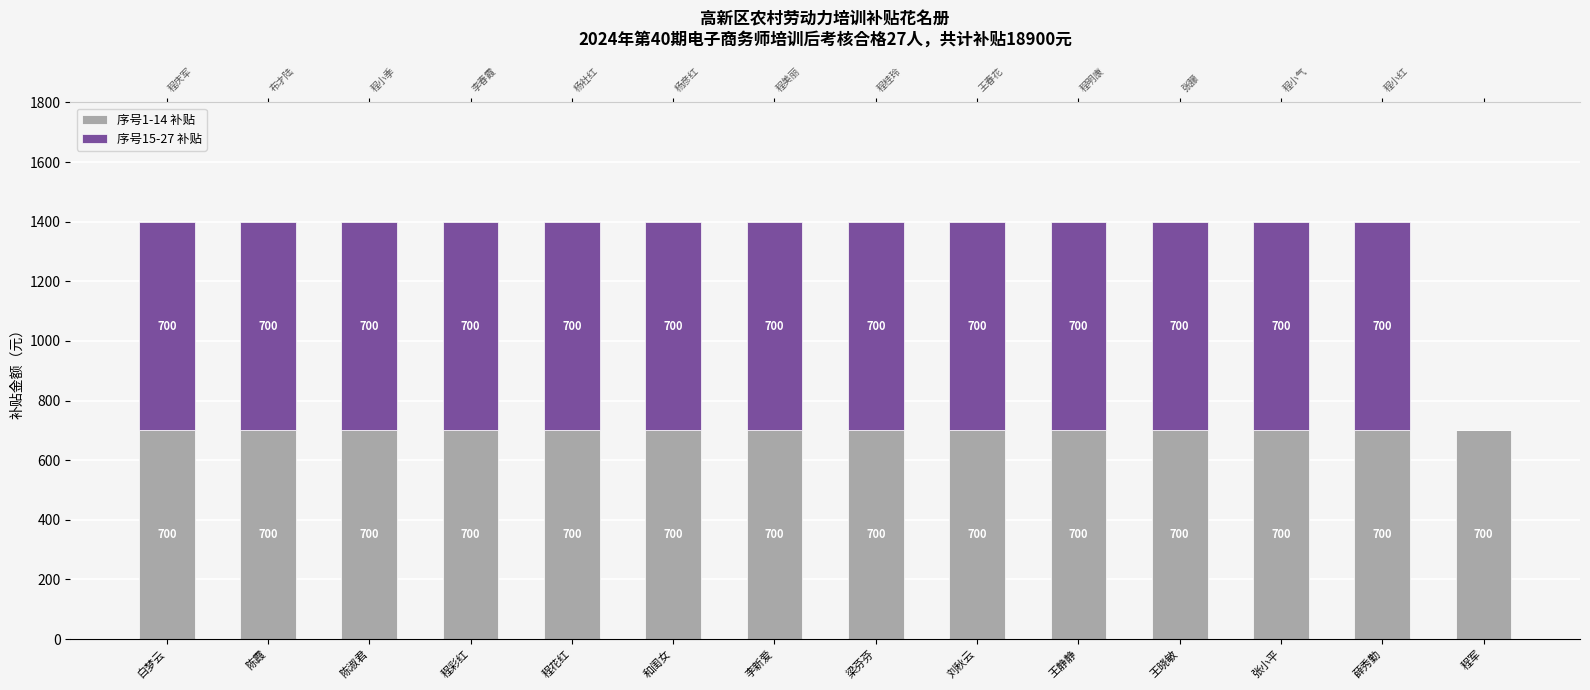

True or false: 序号15-27 补贴 has a value of 700 at 和闺女.

True